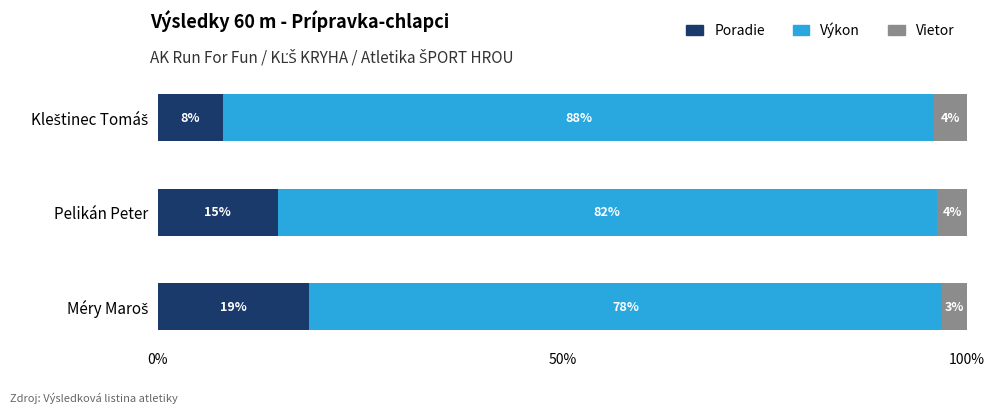

What are all the series names shown in the legend?

Poradie, Výkon, Vietor